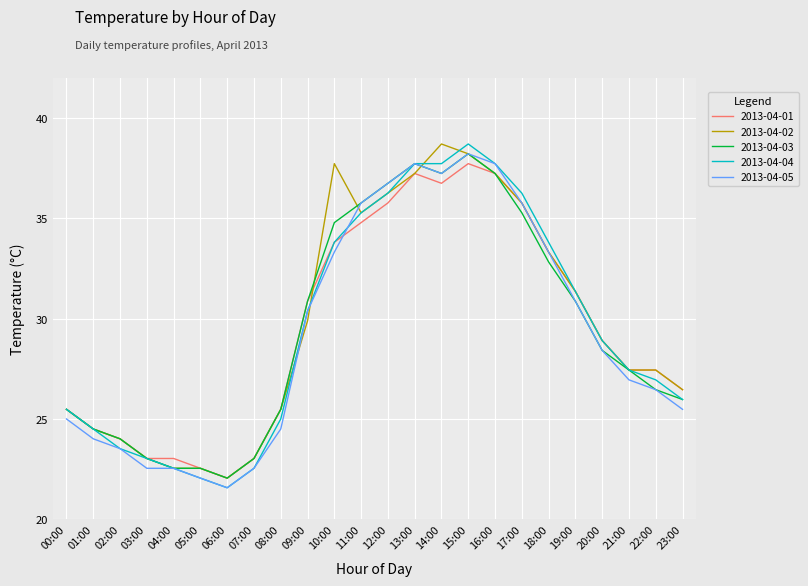

What position from the right is 20:00?

4